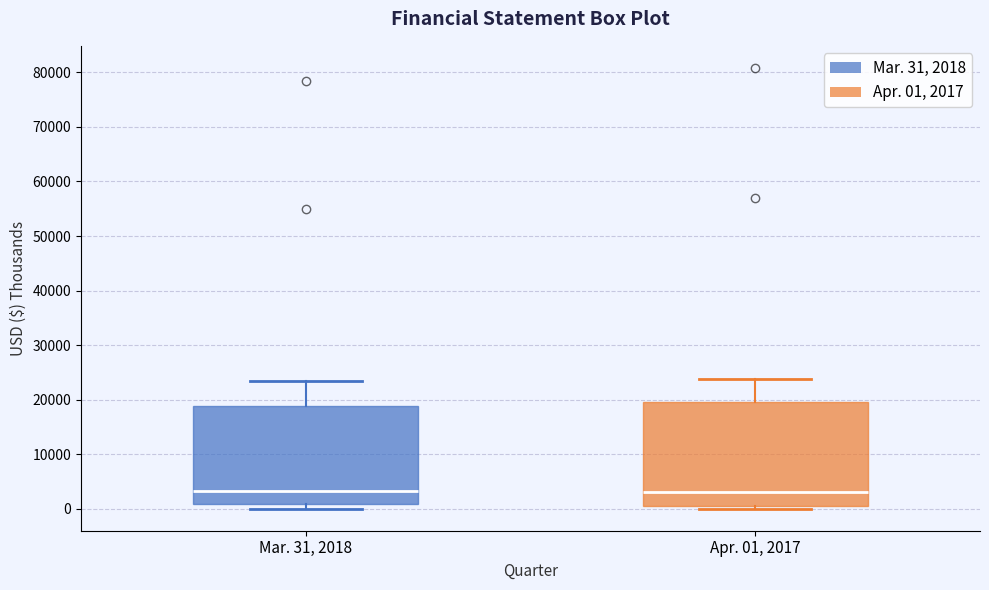

Reading left to right, transcribe this box plot: for each box, give where its median line is, the range the box spans, and where its two whiskers end, as read against the y-axis. The values are not printed on the chart, so give them approximately, as read against the axis.

Mar. 31, 2018: median 3000, box 1000 to 19000, whiskers 0 to 23000
Apr. 01, 2017: median 3000, box 0 to 20000, whiskers 0 (just below the box's lower edge) to 24000